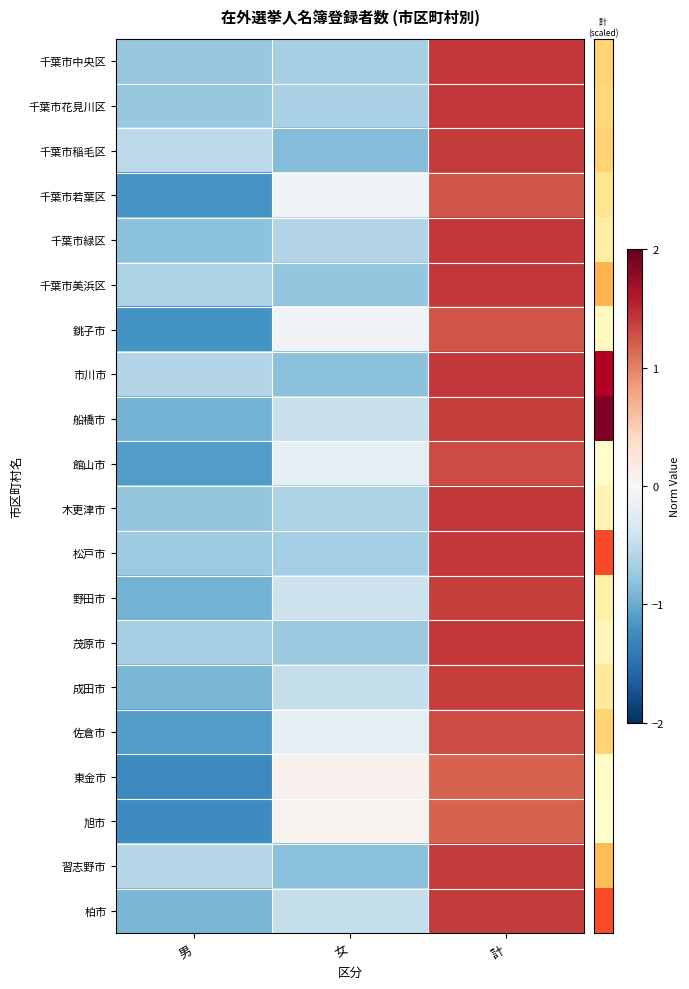

How many series are shown in this chart?

20